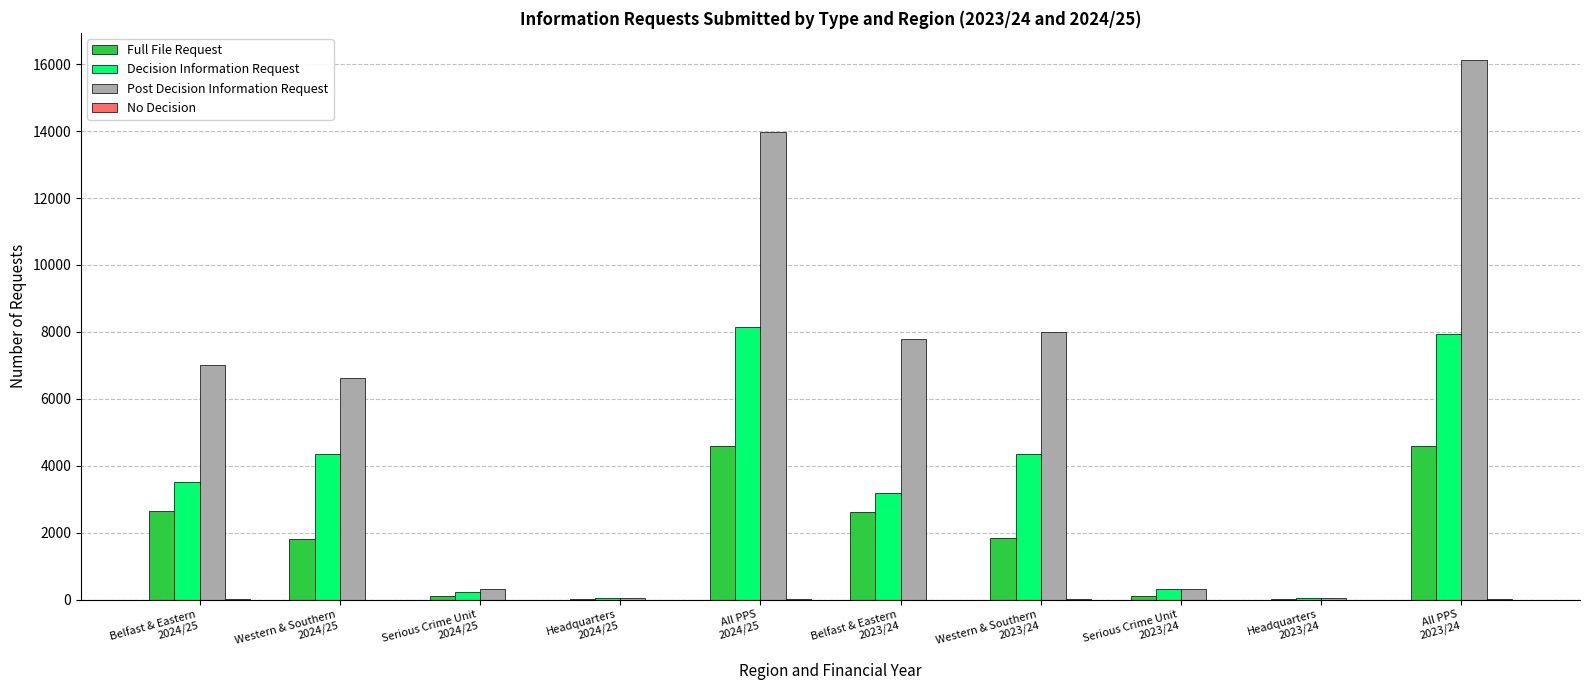

How many data points does each series have?

10